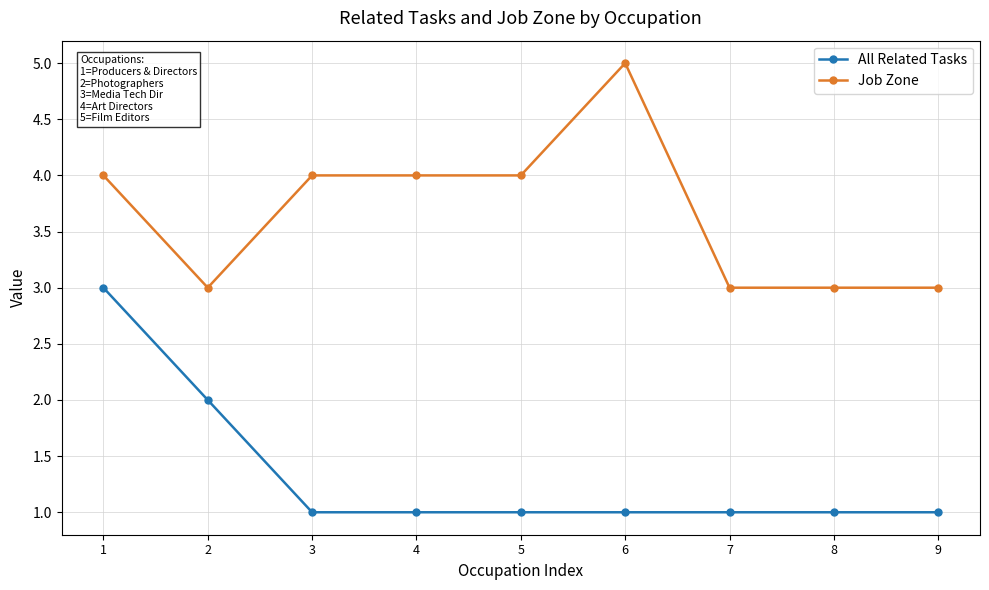

Is it true that All Related Tasks equals 1 at 4?

True